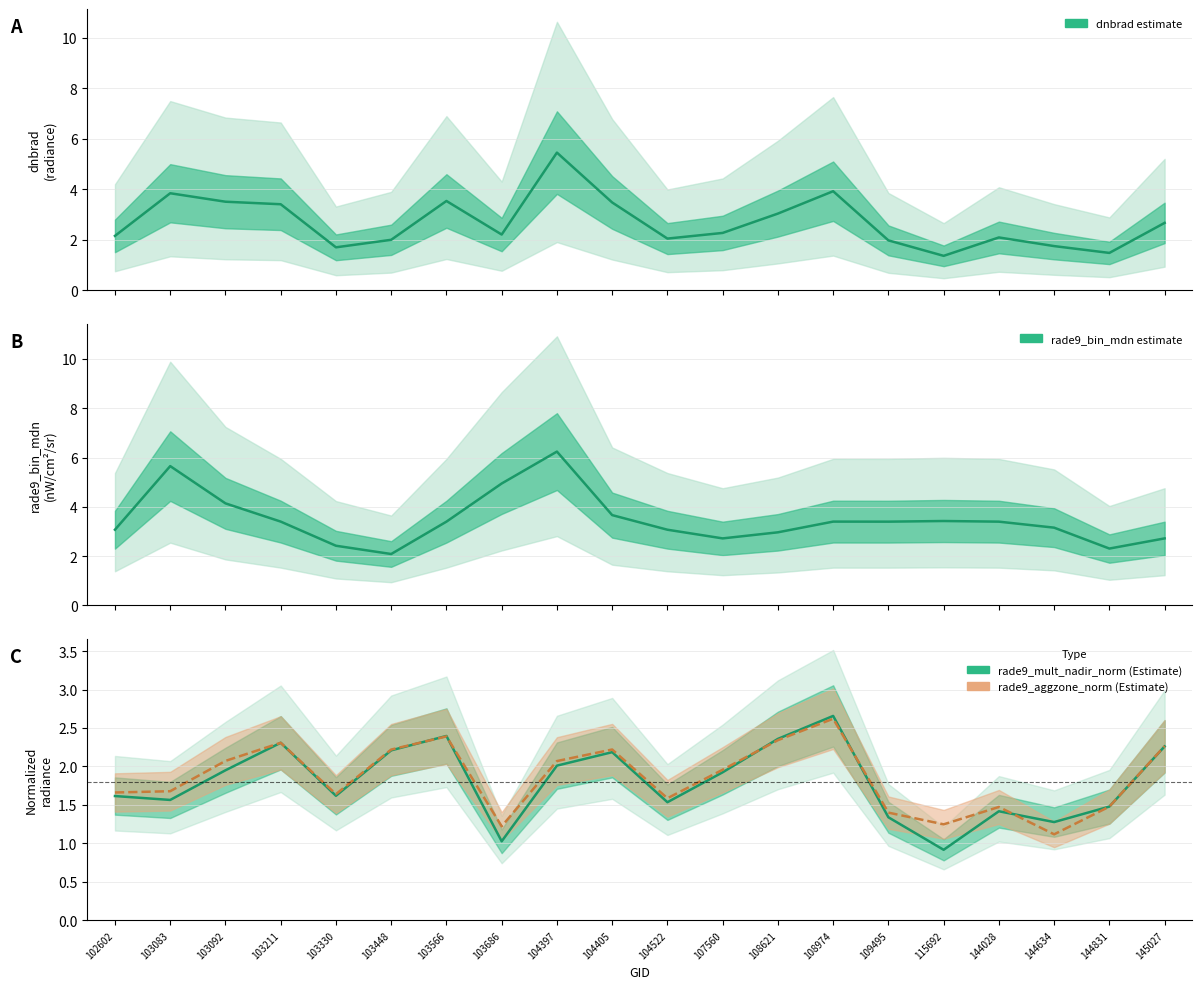

Which label corresponds to the smallest value in the chart?

115692